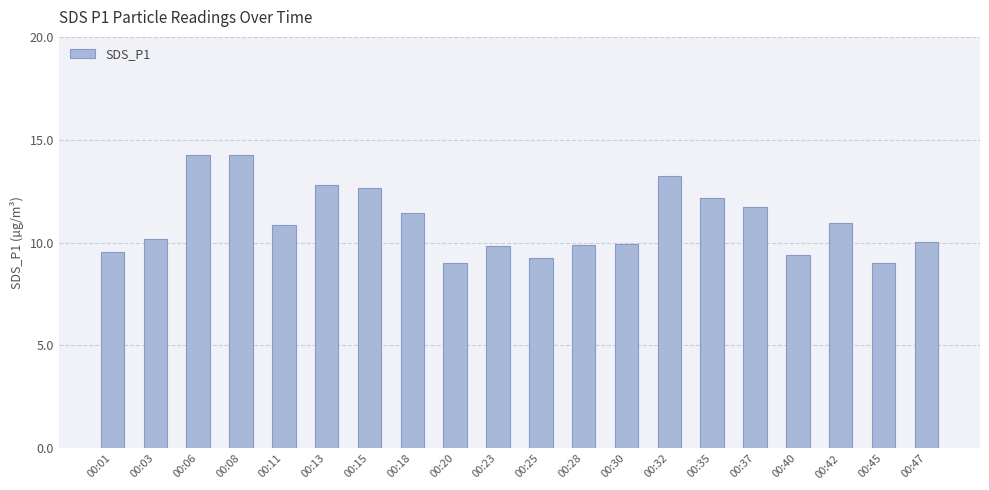

What is the maximum value shown in the chart?

14.3